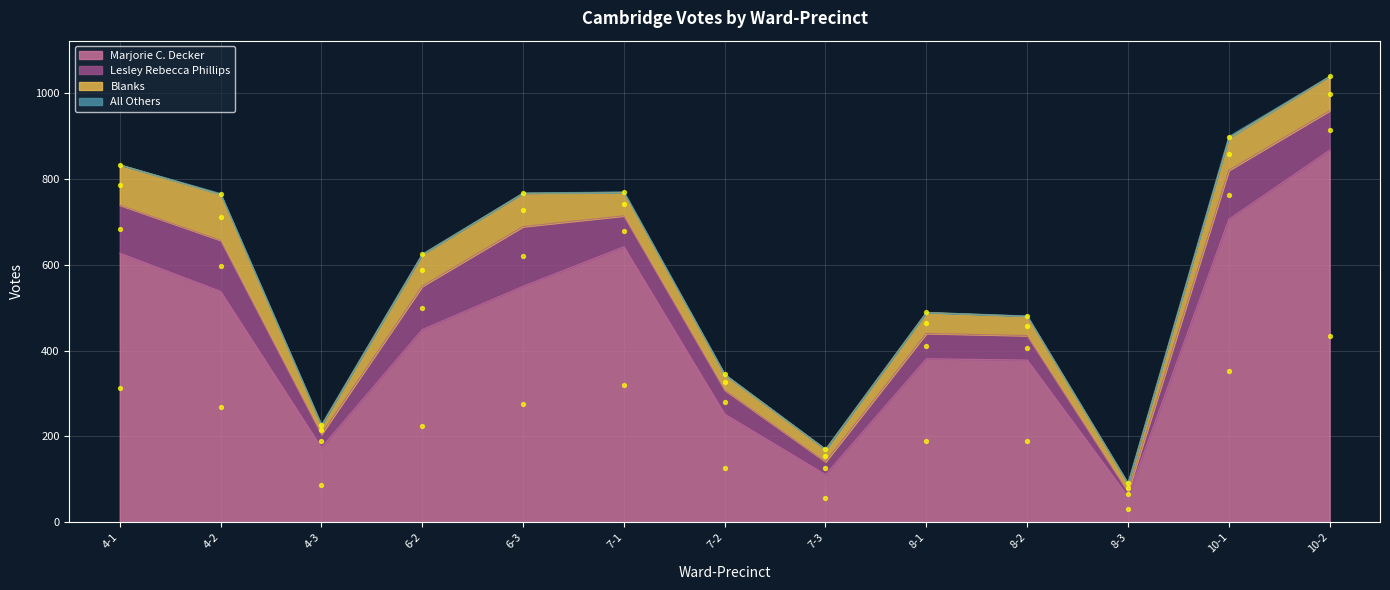

At which category is the sum across all series the highest?

10-2